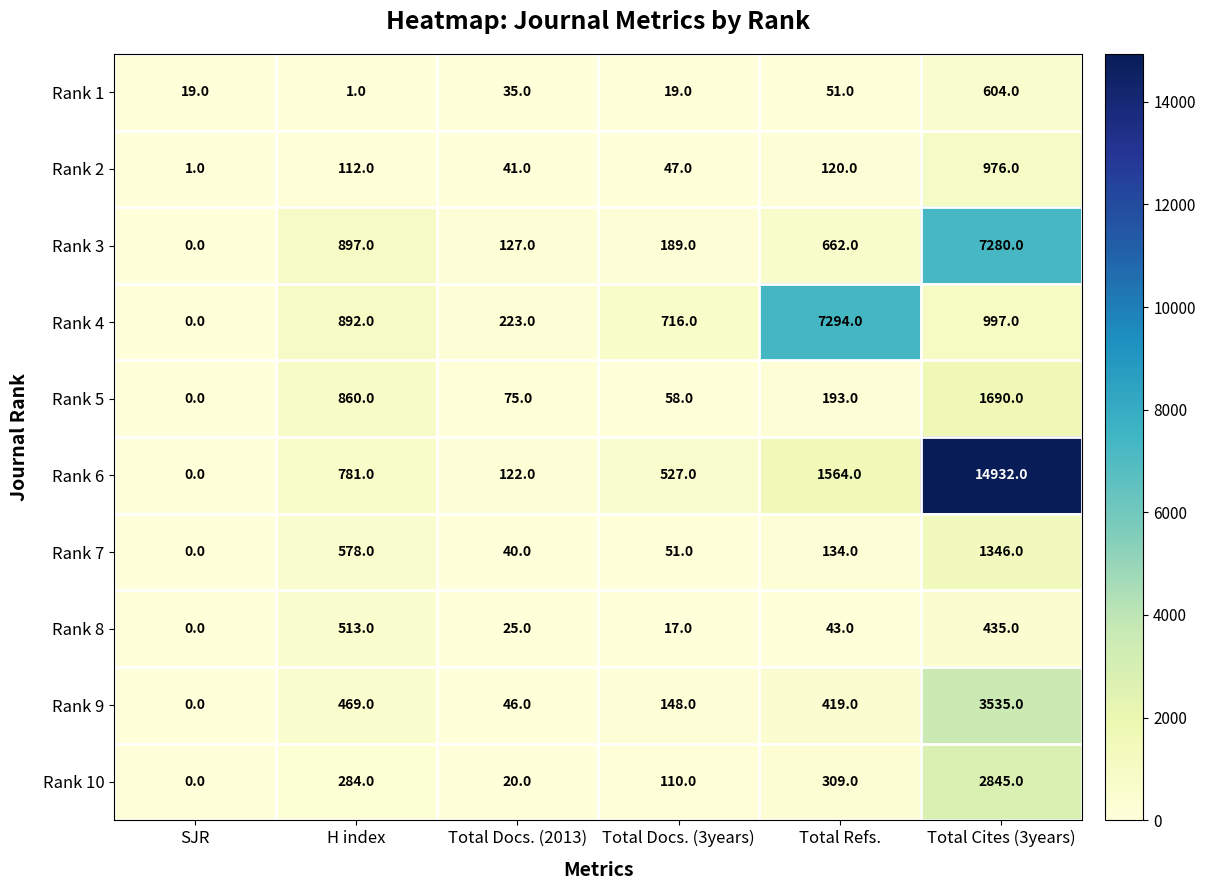

Which category has the lowest value across all series?

SJR